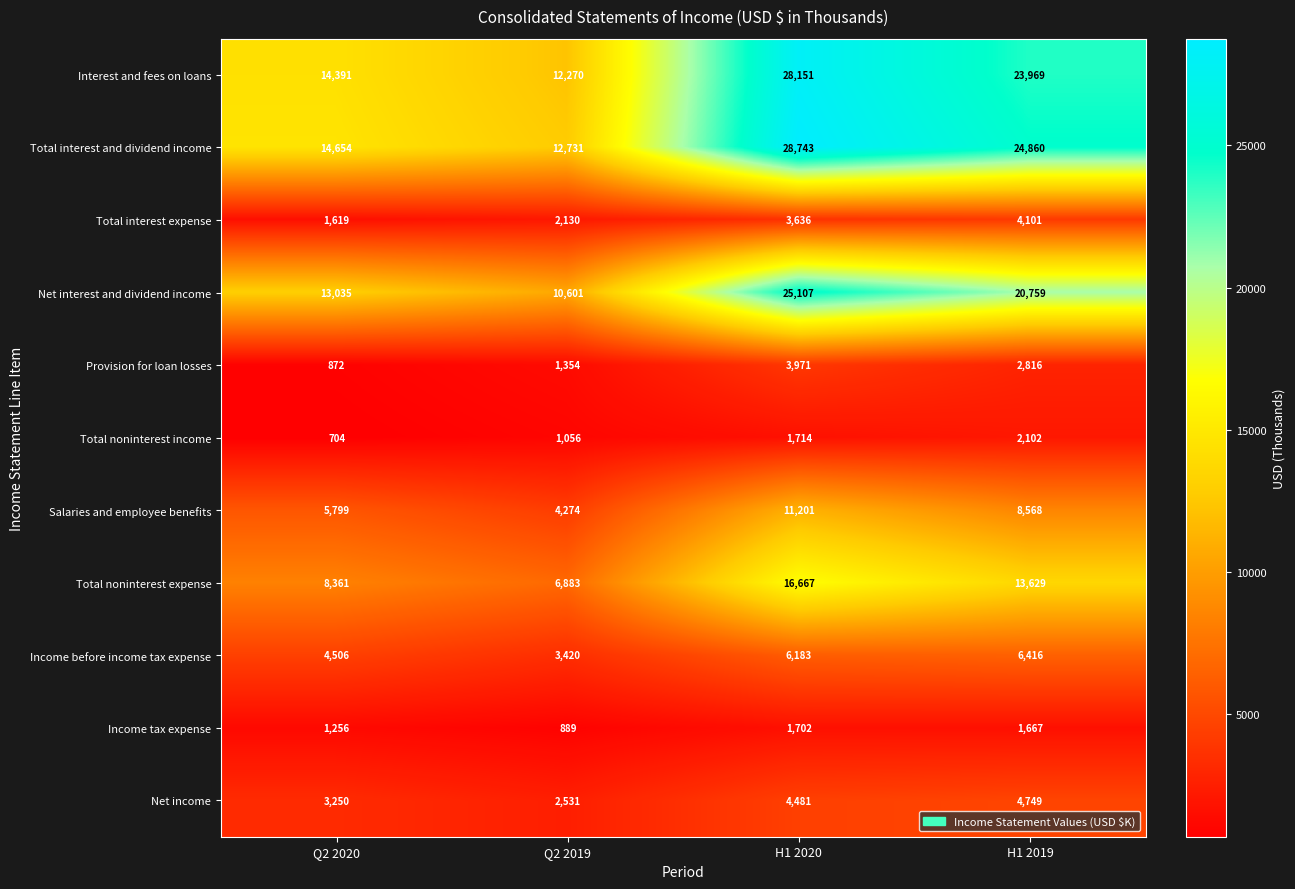

Which series has the largest range (max minus min)?

Total interest and dividend income